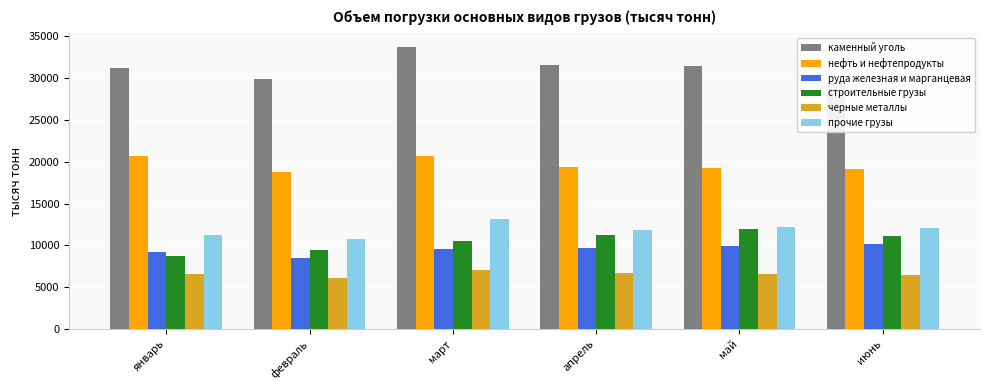

What is the sum of the руда железная и марганцевая values at май and февраль?

18357.0